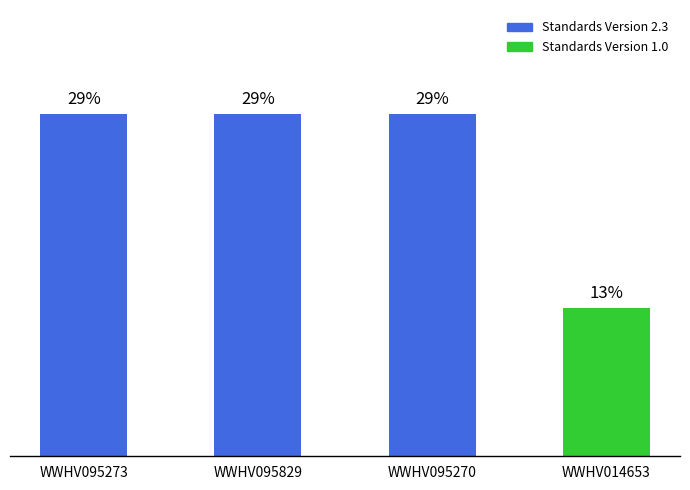

List the labels in order of value, largest first.

WWHV095273, WWHV095829, WWHV095270, WWHV014653